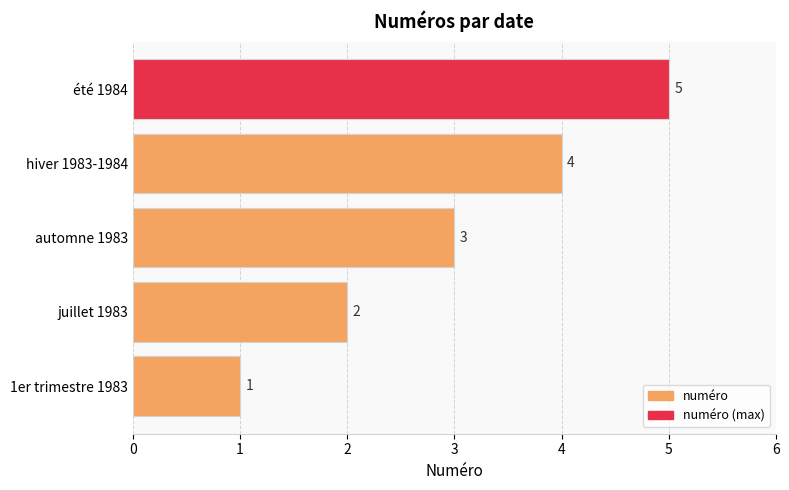

What is the smallest value displayed?

1